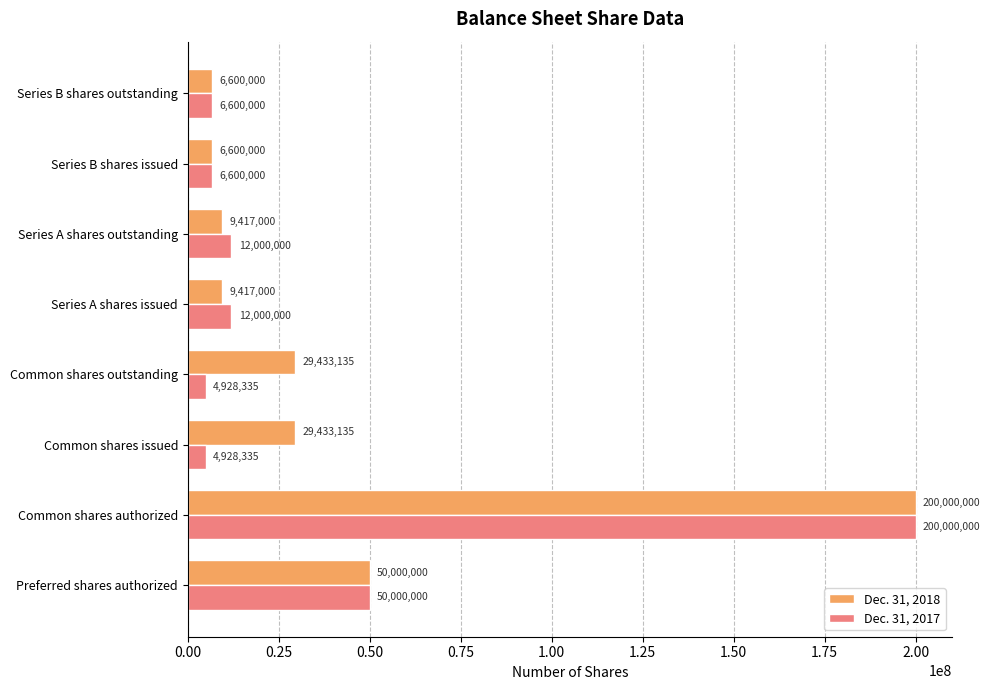

True or false: Dec. 31, 2018 has a value of 29433135 at Common shares issued.

True